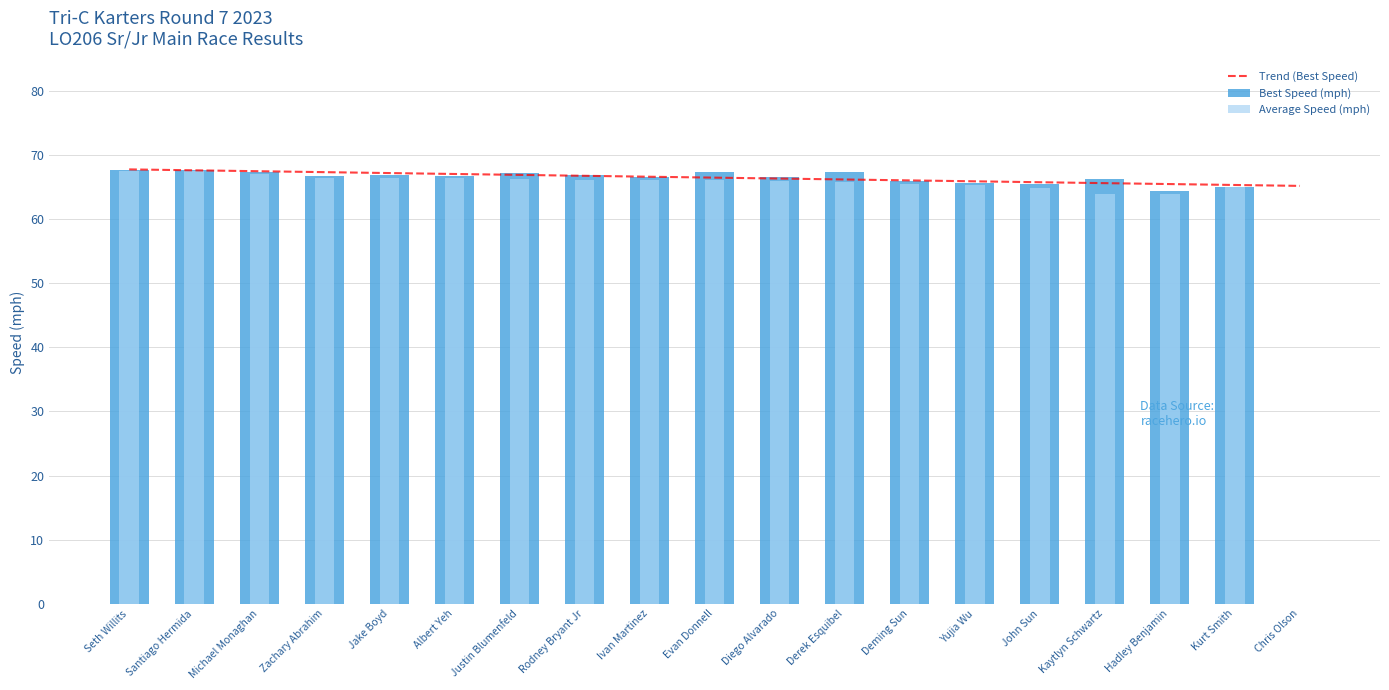

How many series are shown in this chart?

3